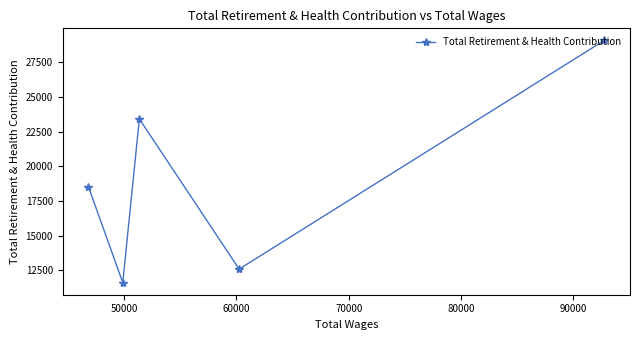

What is the value of the 3rd point from the left?

23412.5